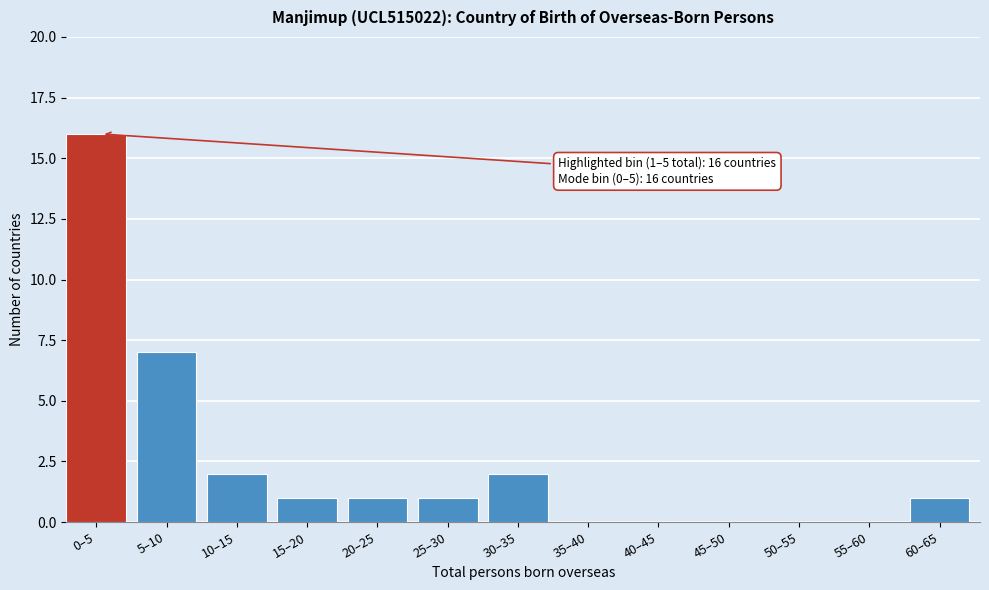

Reading right to left, what are all the values shown in this chart?

60–65=1	55–60=0	50–55=0	45–50=0	40–45=0	35–40=0	30–35=2	25–30=1	20–25=1	15–20=1	10–15=2	5–10=7	0–5=16